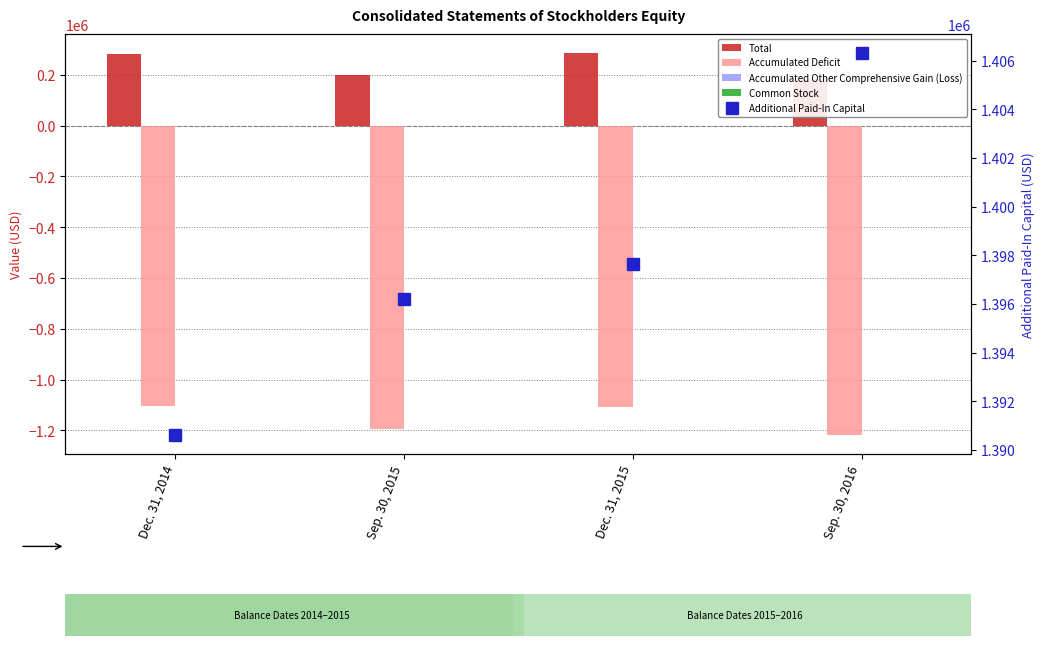

Which series has the largest range (max minus min)?

Accumulated Deficit